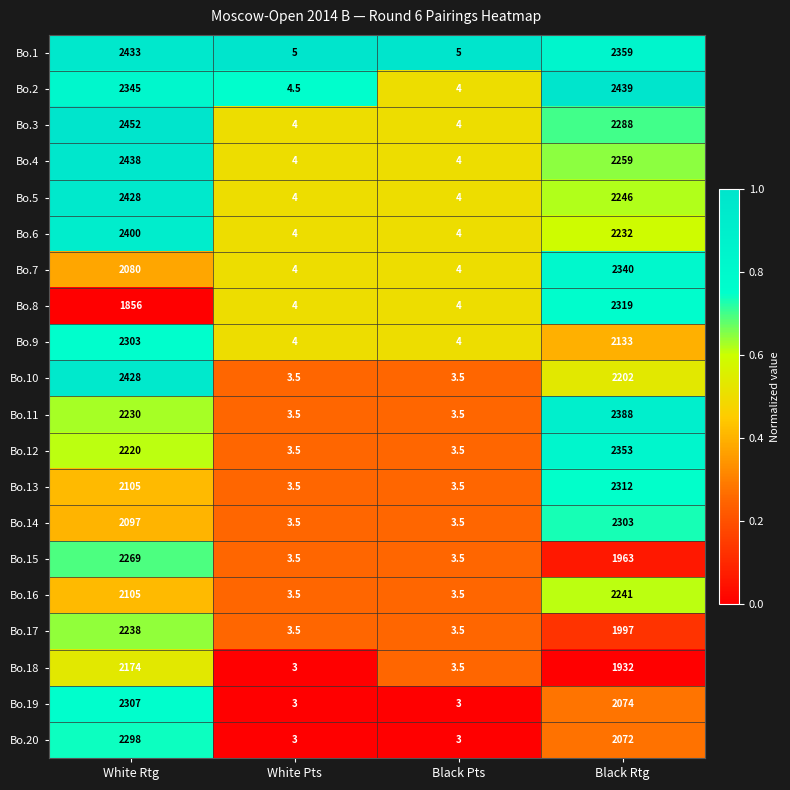

What is the difference between the maximum and minimum values in the Bo.10 series?

2424.5